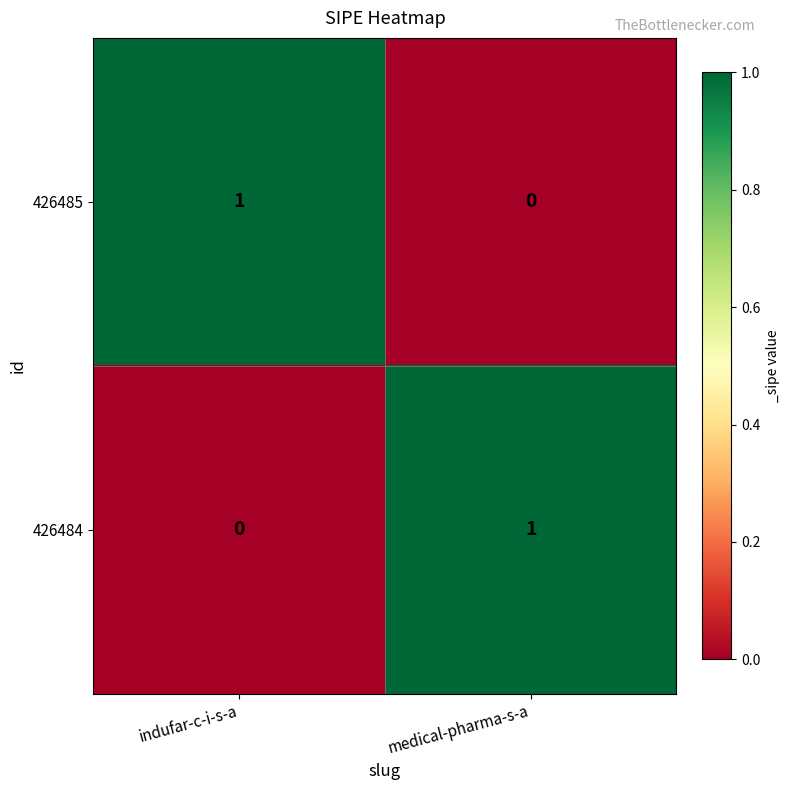

At indufar-c-i-s-a, list the series in order from smallest to largest.

426484, 426485